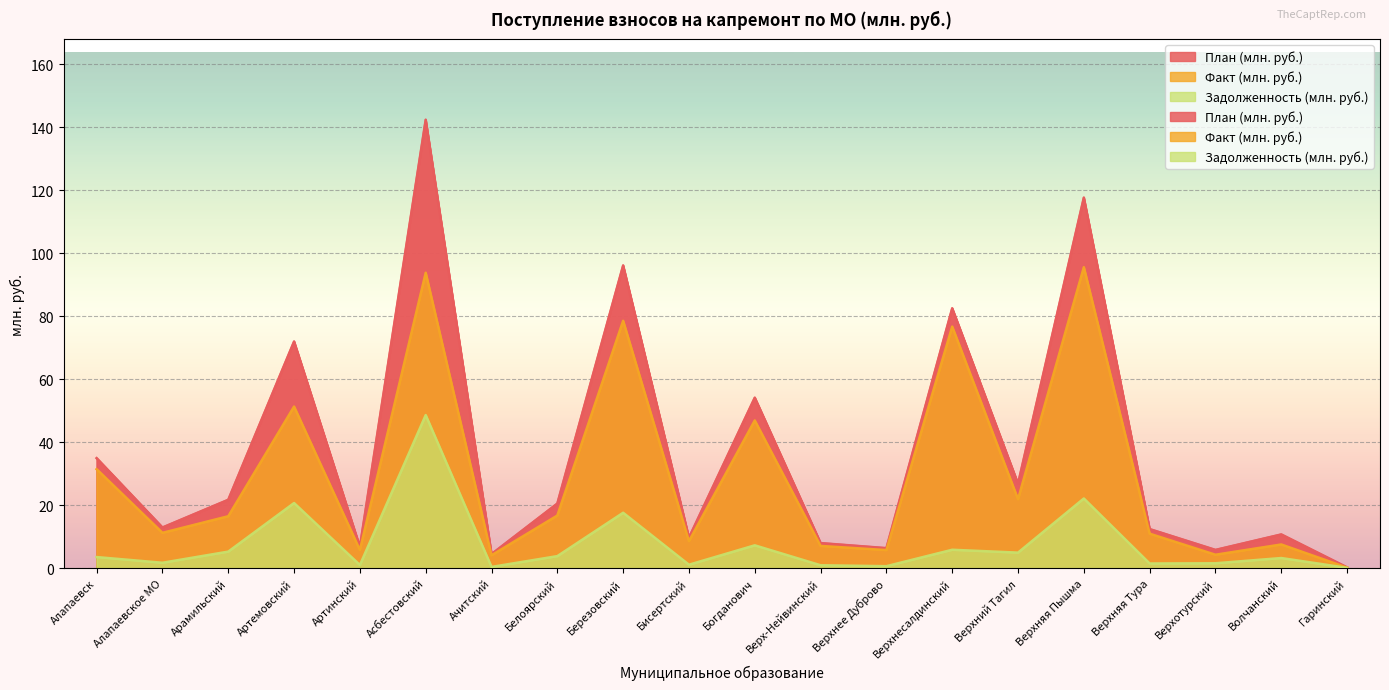

At which label is Задолженность (млн. руб.) closest to 24?

Верхняя Пышма